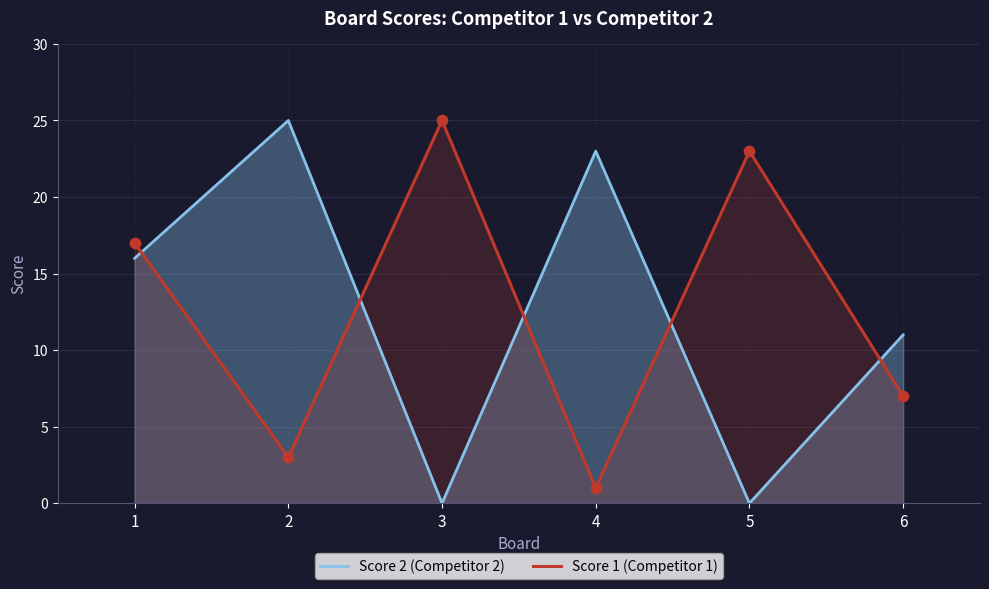

What are all the series names shown in the legend?

Score 2 (Competitor 2), Score 1 (Competitor 1)